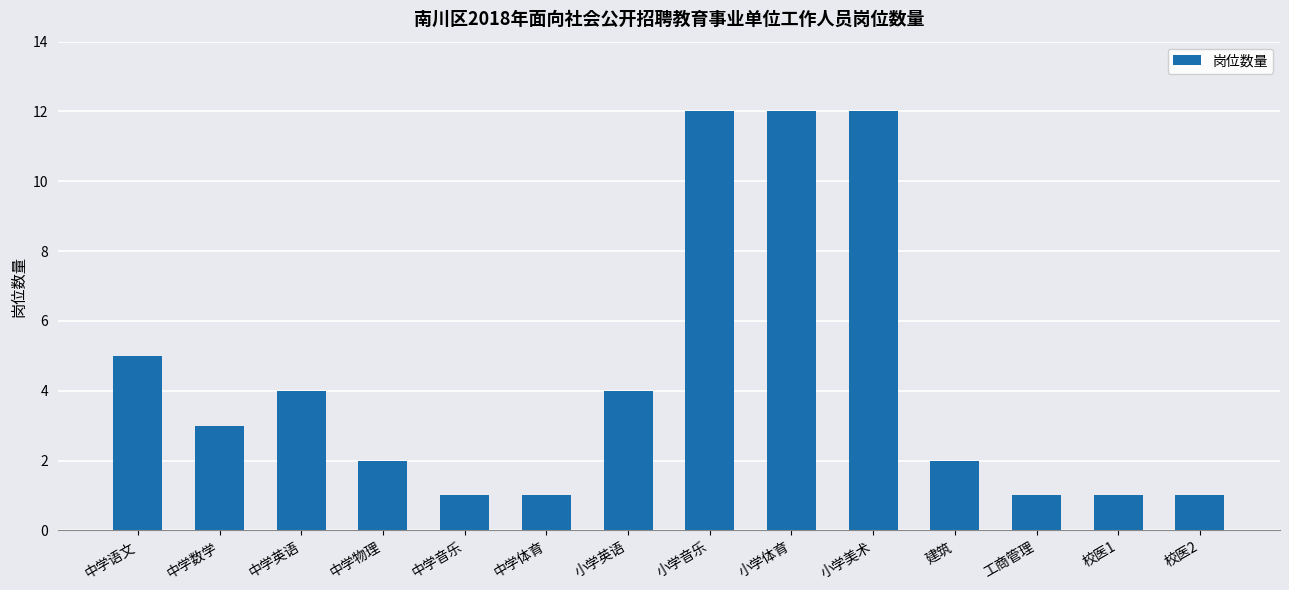

What is the label of the 9th bar from the left?

小学体育